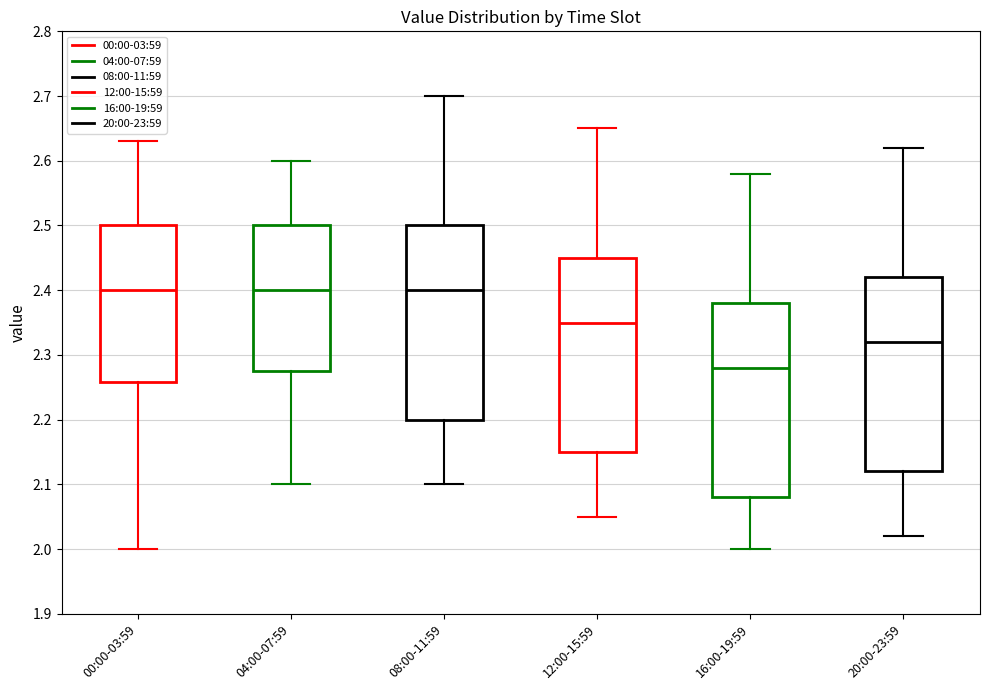

Reading left to right, transcribe this box plot: for each box, give where its median line is, the range the box spans, and where its two whiskers end, as read against the y-axis. The values are not printed on the chart, so give them approximately, as read against the axis.

00:00-03:59: median 2.40, box 2.26 to 2.50, whiskers 2.00 to 2.63
04:00-07:59: median 2.40, box 2.28 to 2.50, whiskers 2.10 to 2.60
08:00-11:59: median 2.40, box 2.20 to 2.50, whiskers 2.10 to 2.70
12:00-15:59: median 2.35, box 2.15 to 2.45, whiskers 2.05 to 2.65
16:00-19:59: median 2.28, box 2.08 to 2.38, whiskers 2.00 to 2.58
20:00-23:59: median 2.32, box 2.12 to 2.42, whiskers 2.02 to 2.62